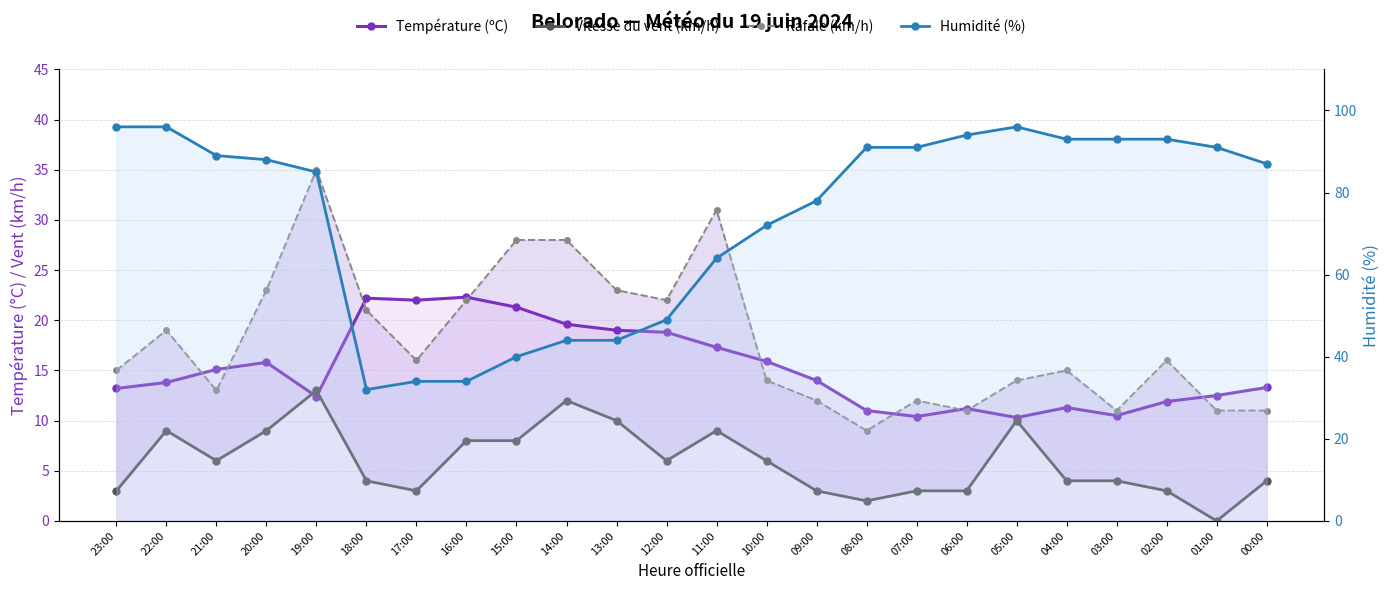

True or false: Température (ºC) has more than 1 points higher than both neighbors.

True